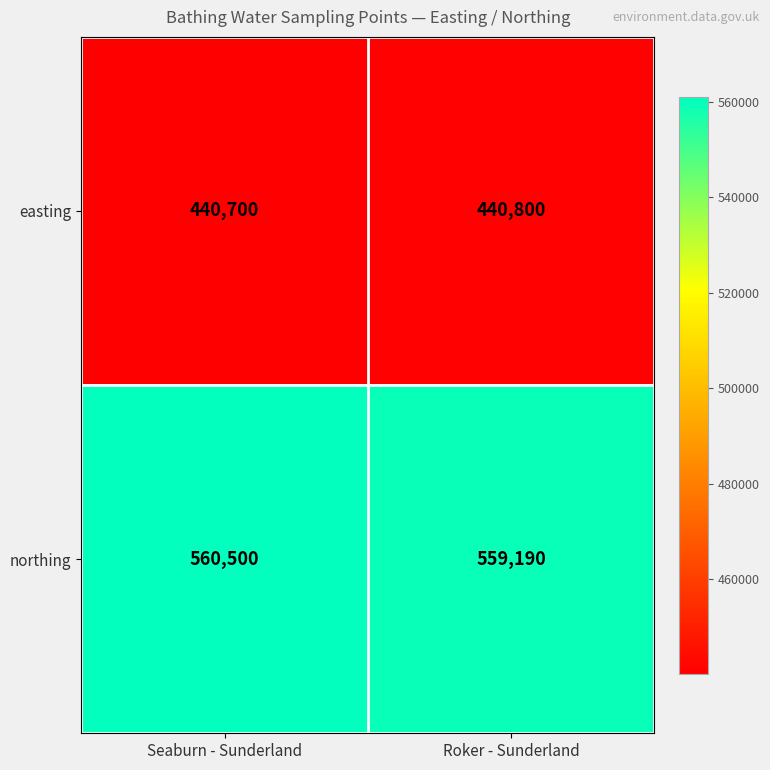

At which category is the sum across all series the highest?

Seaburn - Sunderland